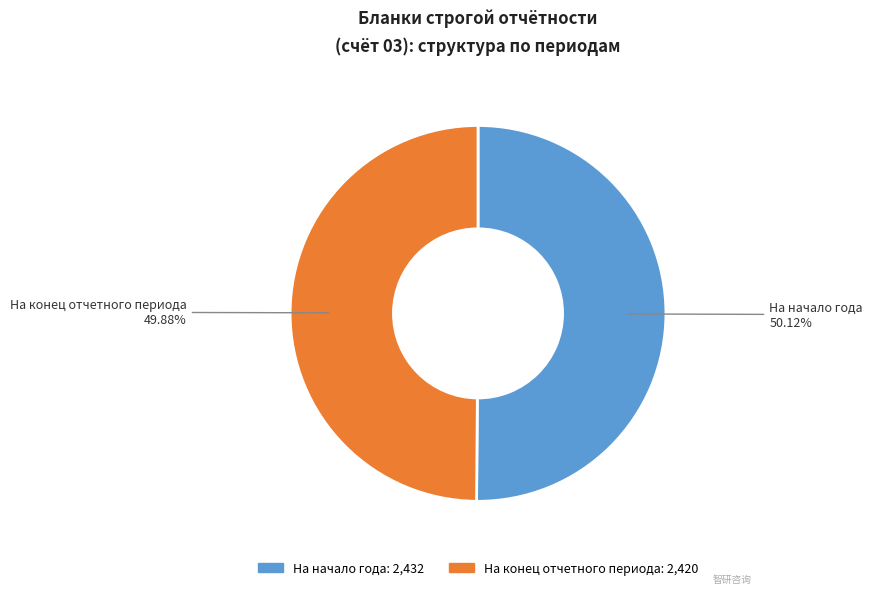

How many slices are in this pie chart?

2